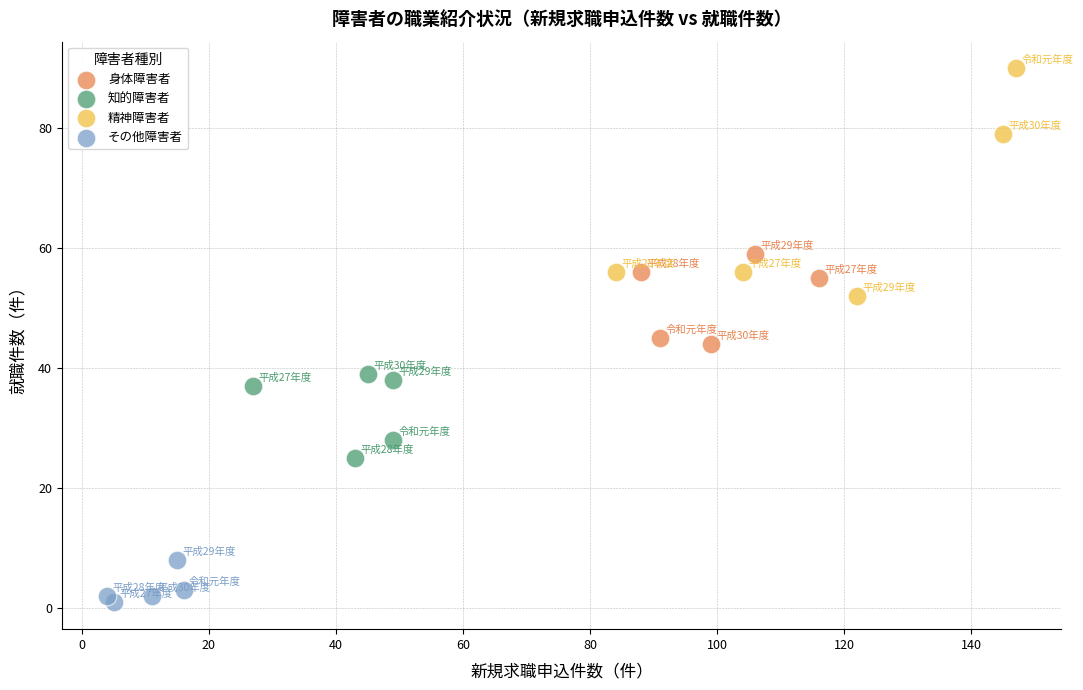

Which series contains the lowest Y value?

その他障害者